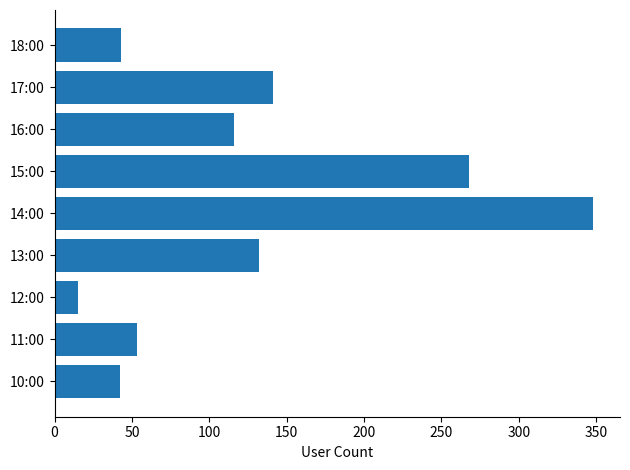

What value does the data have at 10:00?

42